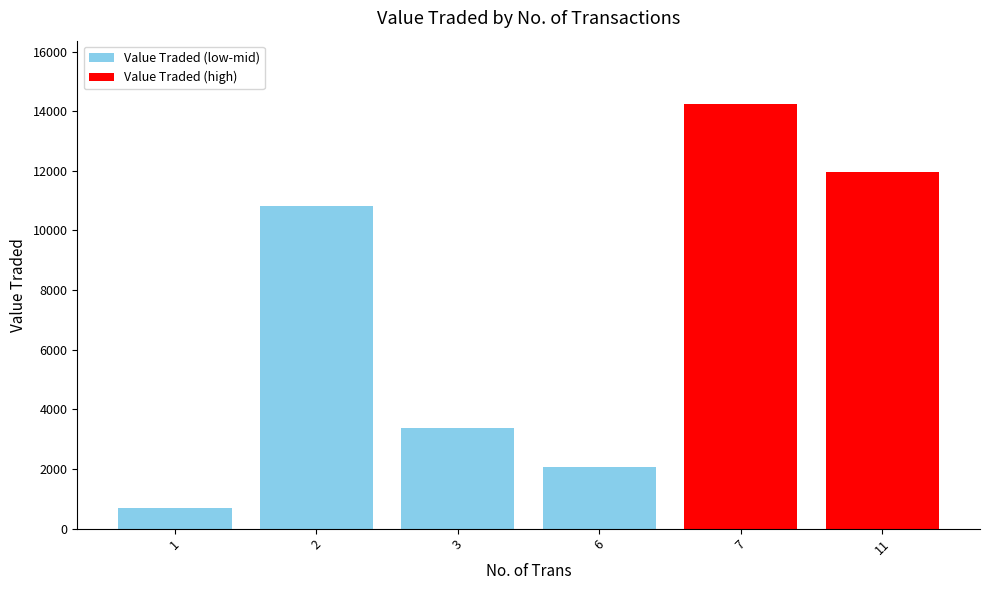

Reading left to right, what are all the values shown in this chart?

1=683	2=10815	3=3367	6=2066	7=14231	11=11958